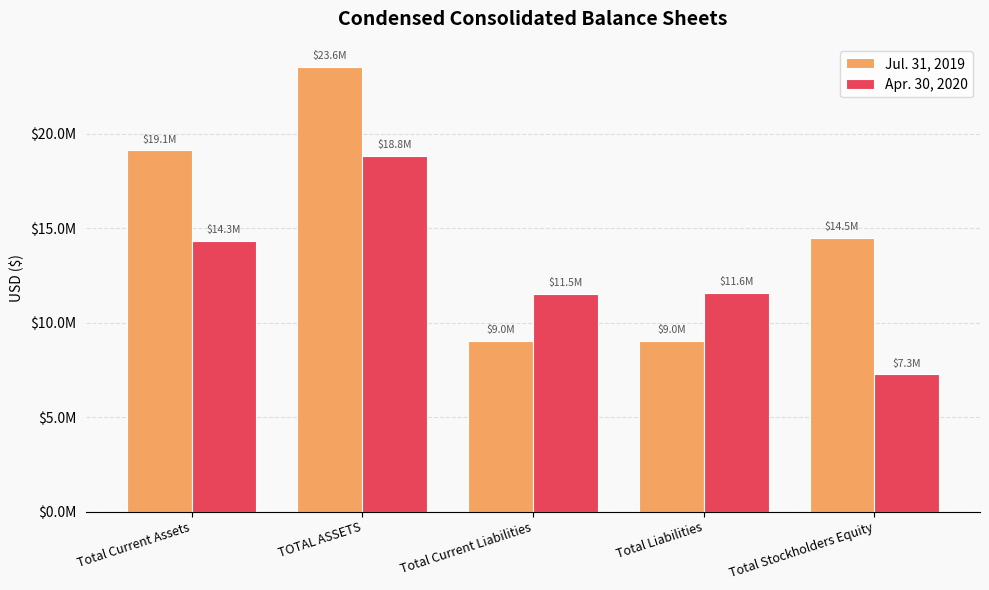

What is the sum of the Apr. 30, 2020 values at Total Liabilities and Total Current Liabilities?

23117755